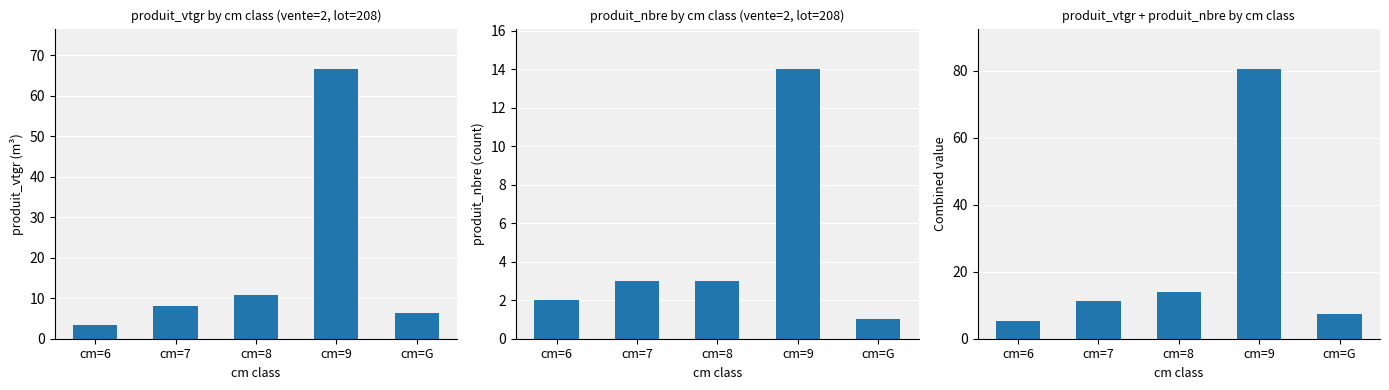

At which label is vtgr+nbre closest to 42?

cm=8